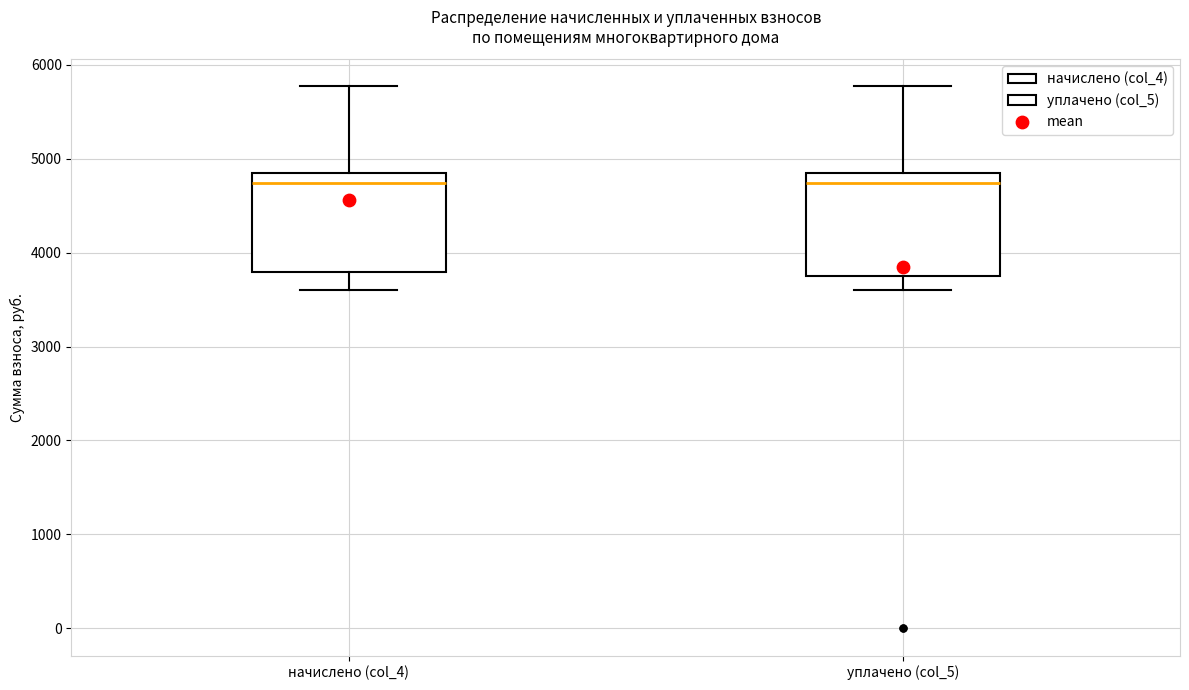

Reading left to right, transcribe this box plot: for each box, give where its median line is, the range the box spans, and where its two whiskers end, as read against the y-axis. The values are not printed on the chart, so give them approximately, as read against the axis.

начислено (col_4): median 4700, box 3800 to 4800, whiskers 3600 to 5800
уплачено (col_5): median 4700, box 3700 to 4800, whiskers 3600 to 5800